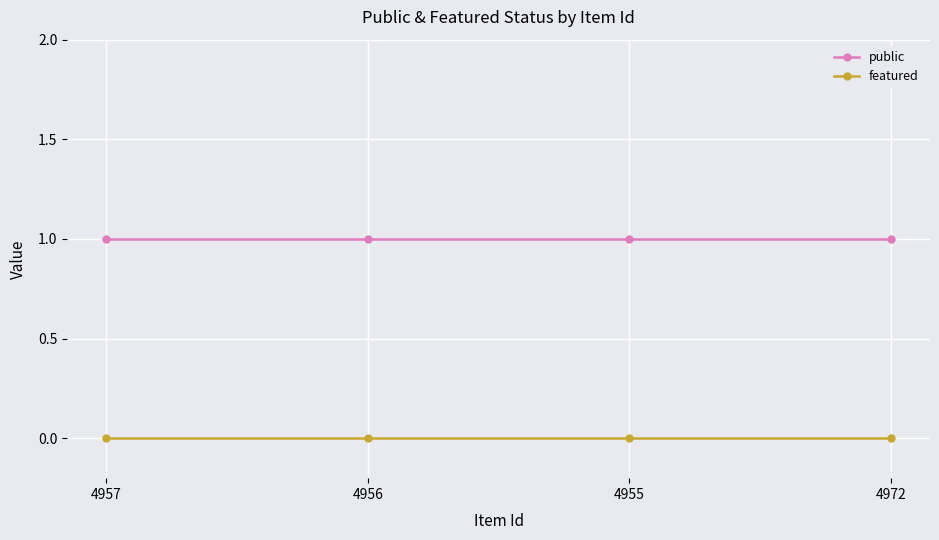

Which series has the largest total across all categories?

public